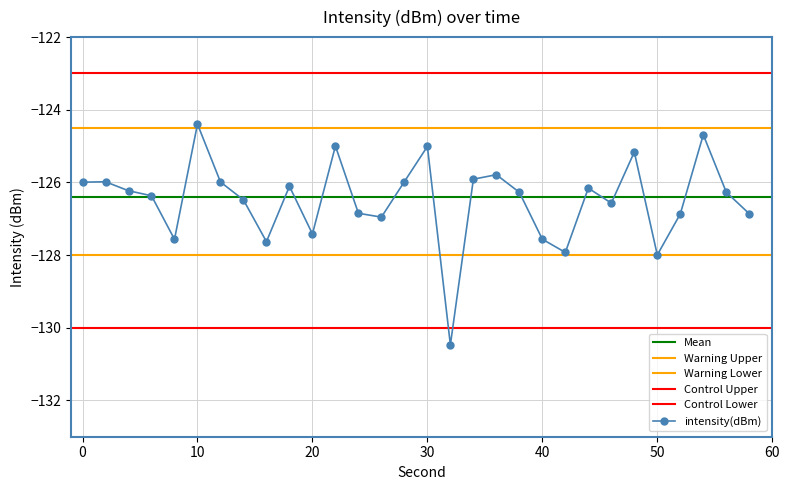

How many points are lower than both their immediate neighbors (excluding endpoints)?

8